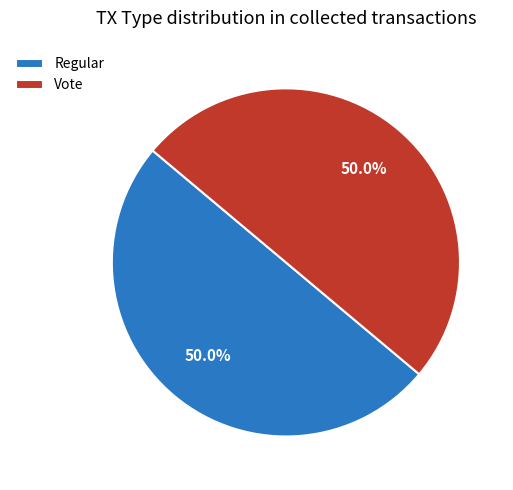

How many segments does this pie chart have?

2